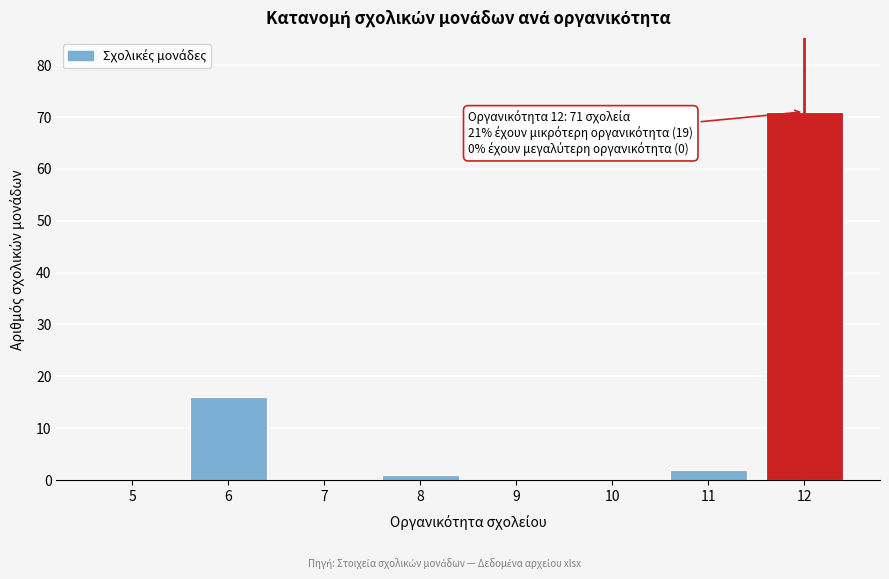

Reading left to right, transcribe all the data shown in this chart.

5=0	6=16	7=0	8=1	9=0	10=0	11=2	12=71